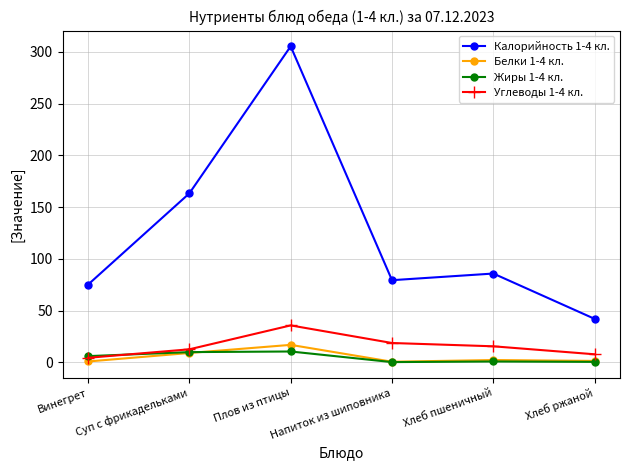

What are all the series names shown in the legend?

Калорийность 1-4 кл., Белки 1-4 кл., Жиры 1-4 кл., Углеводы 1-4 кл.